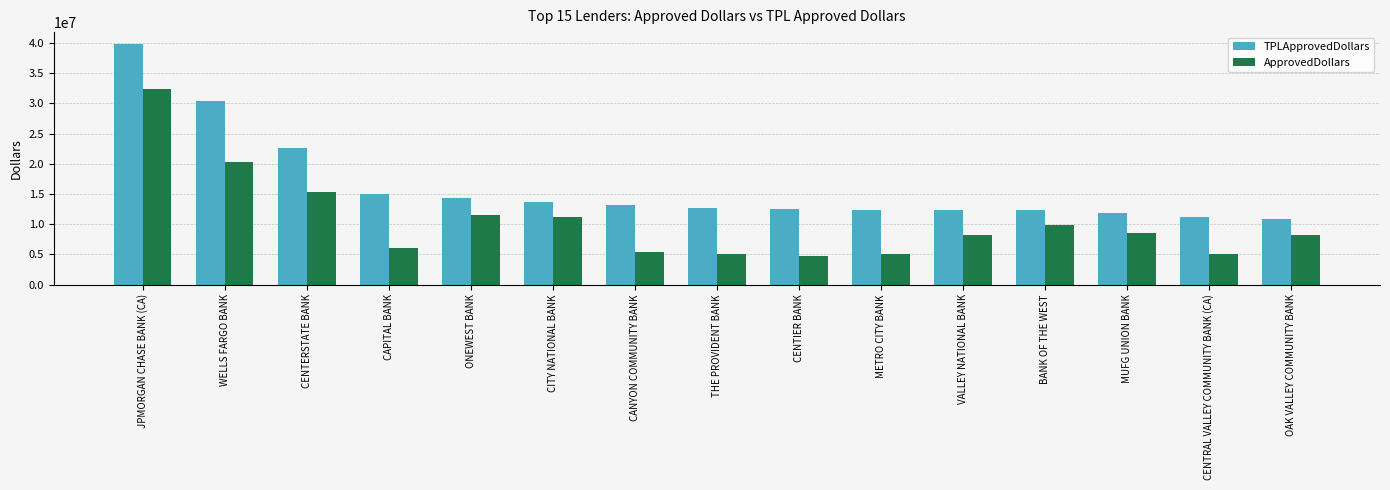

True or false: TPLApprovedDollars has a value of 39804672 at JPMORGAN CHASE BANK (CA).

True